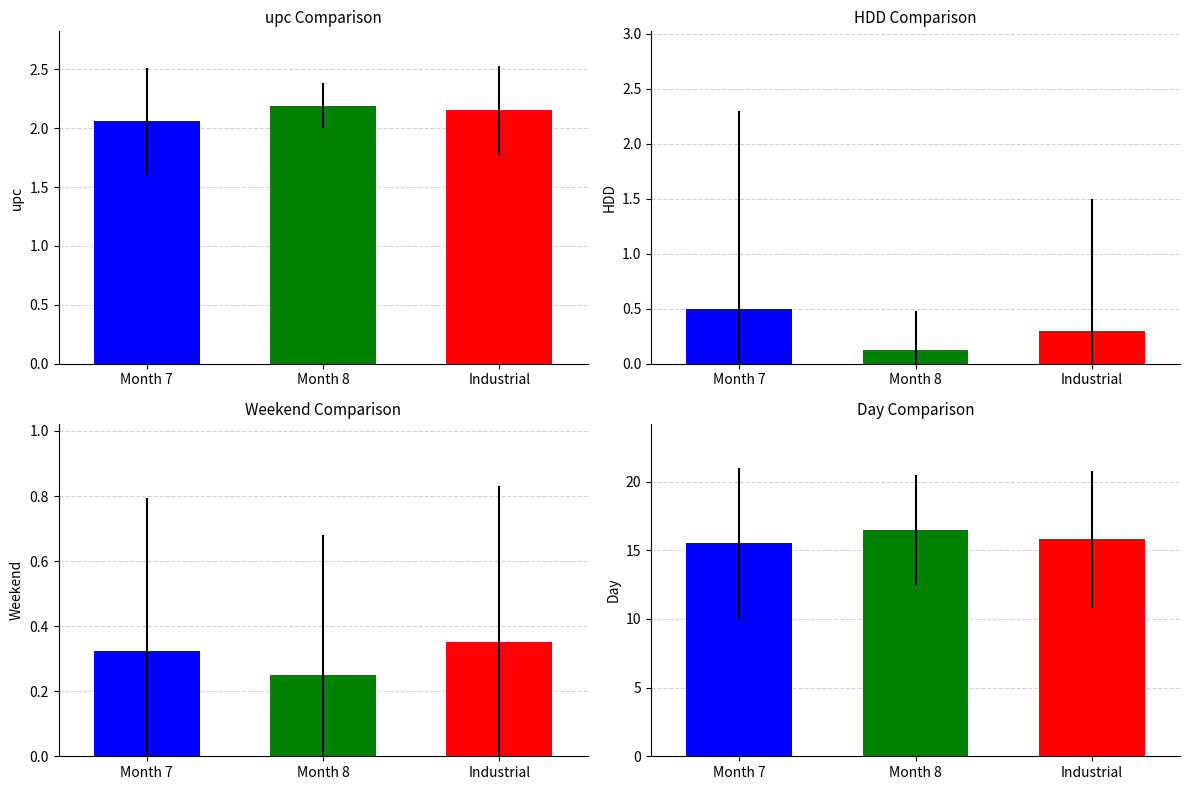

True or false: HDD has a value of 0.8 at Month 7.

False